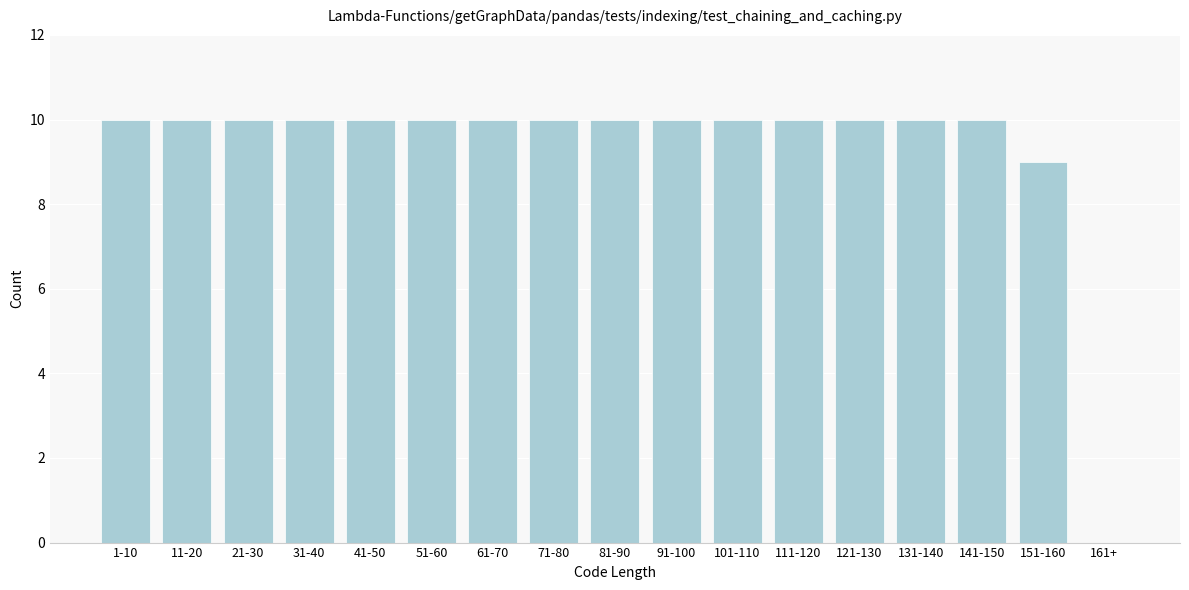

Reading left to right, transcribe all the data shown in this chart.

1-10=10	11-20=10	21-30=10	31-40=10	41-50=10	51-60=10	61-70=10	71-80=10	81-90=10	91-100=10	101-110=10	111-120=10	121-130=10	131-140=10	141-150=10	151-160=9	161+=0